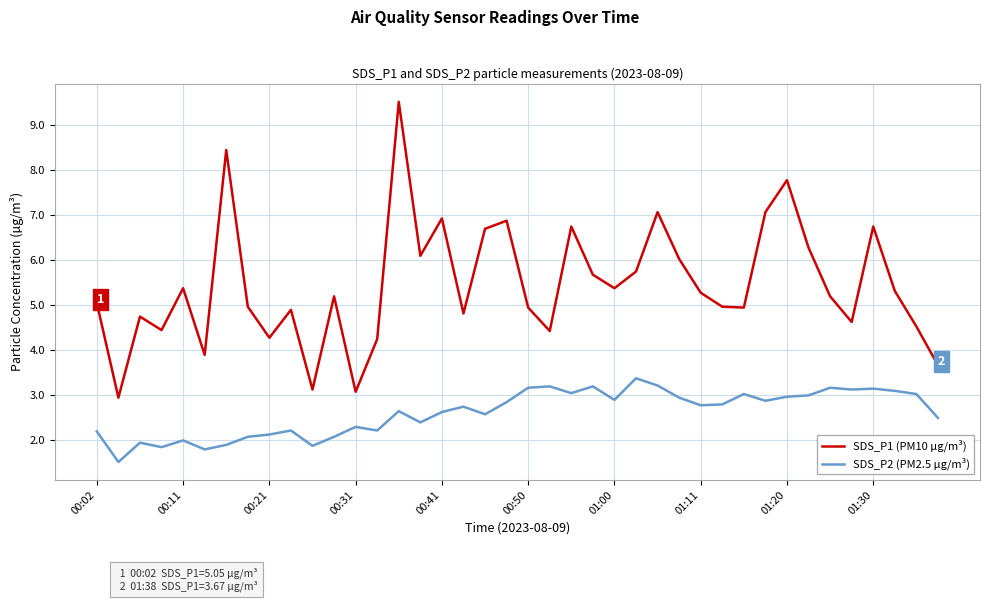

Which series has the largest total across all categories?

SDS_P1 (PM10 µg/m³)